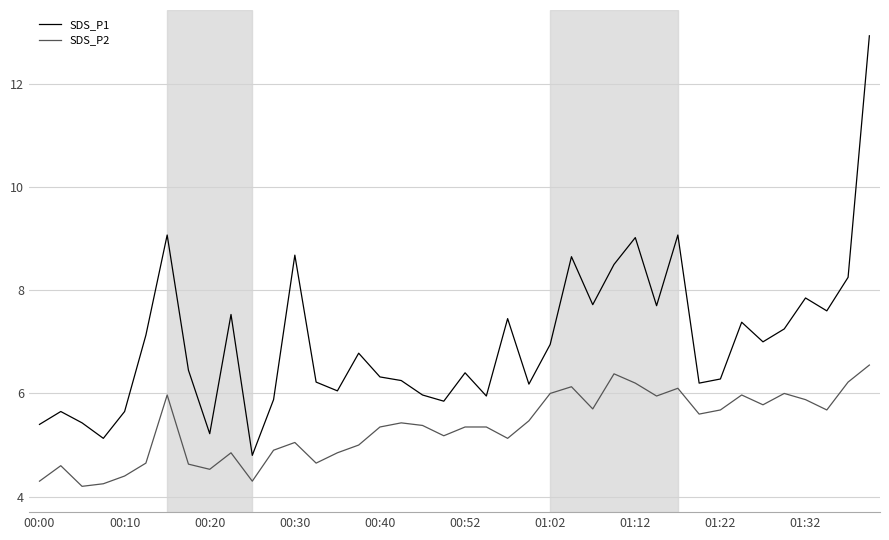

True or false: SDS_P1 has more than 0 points higher than both neighbors.

True